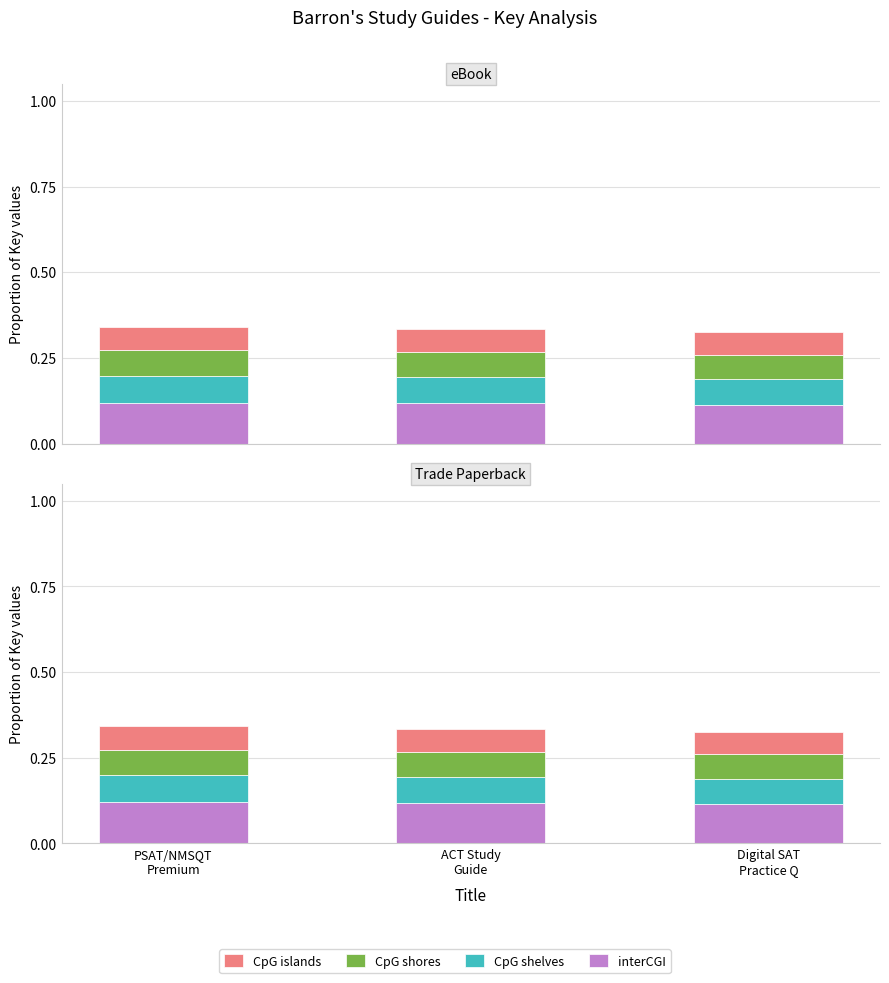

What is the lowest value of the CpG shores series?

0.1